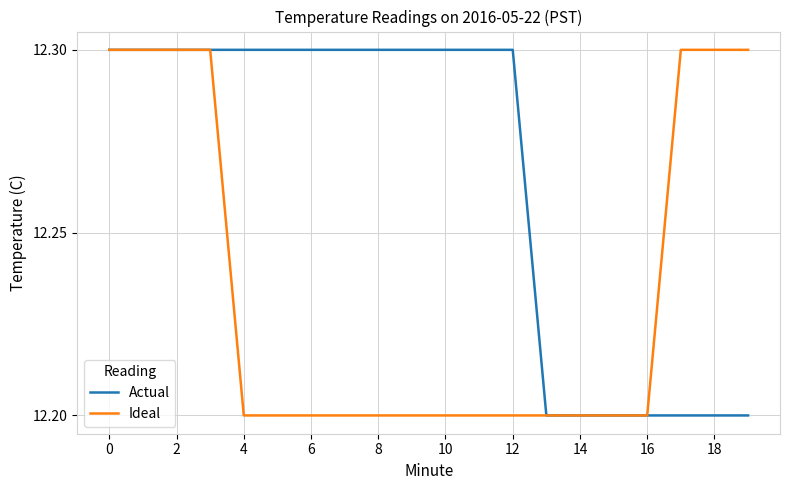

What is the highest value of the Ideal series?

12.3